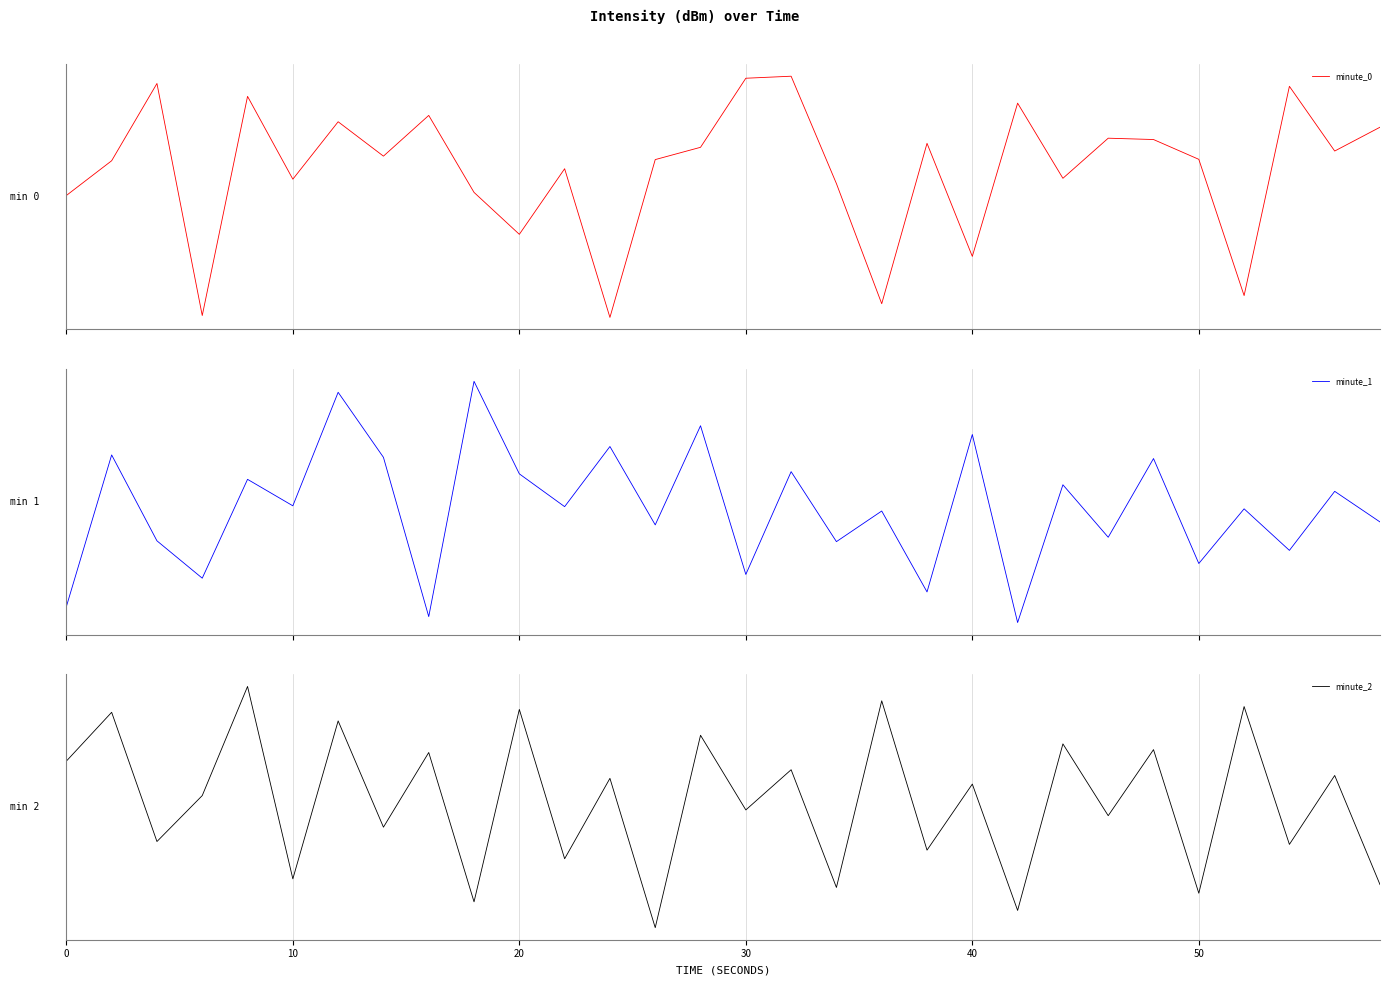

List the series in order of their overall mean, highest first.

minute_2, minute_1, minute_0